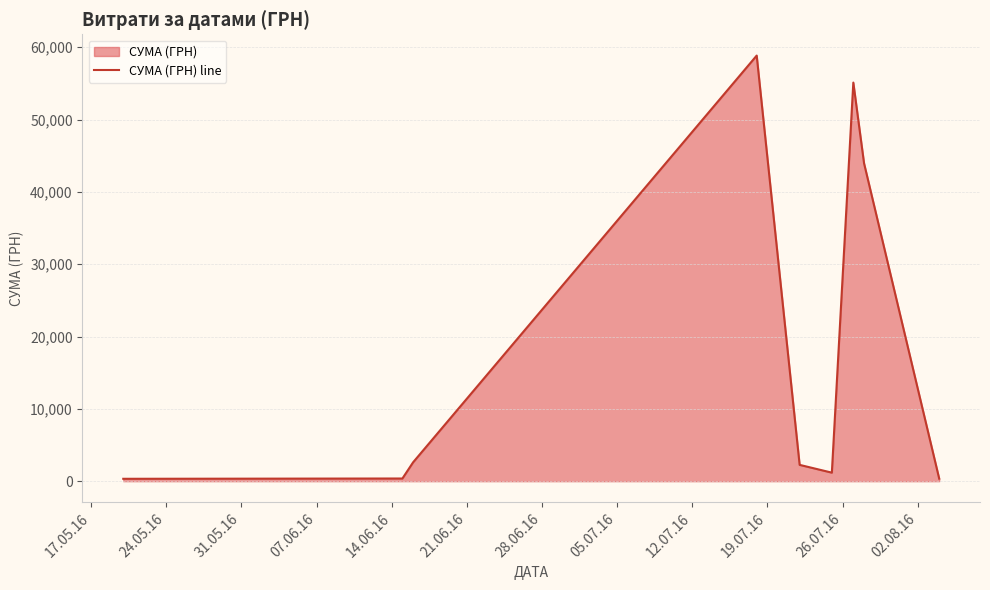

What is the maximum value shown in the chart?

58840.0